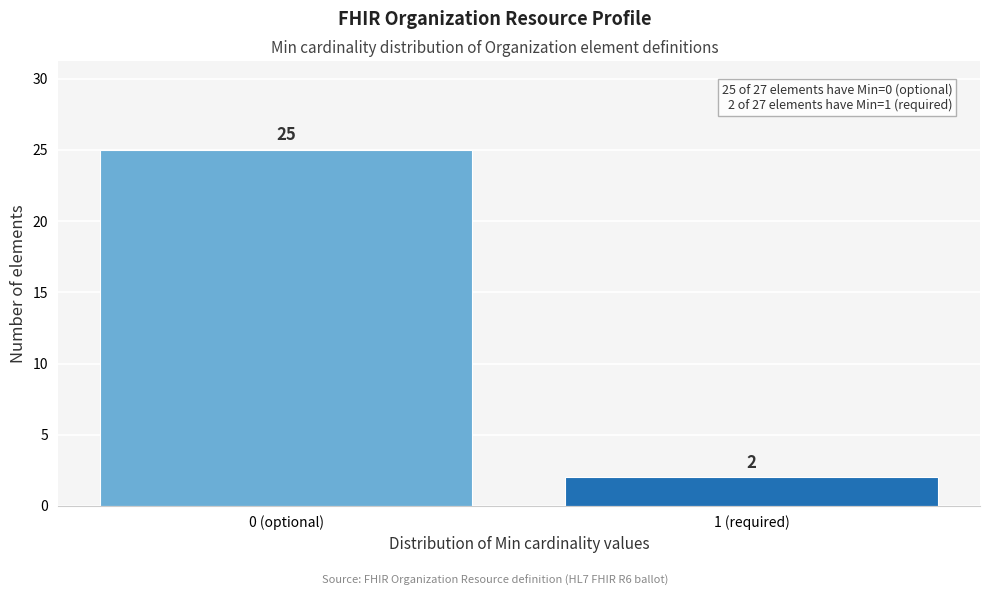

Reading left to right, list all the values displayed in this chart.

25	2